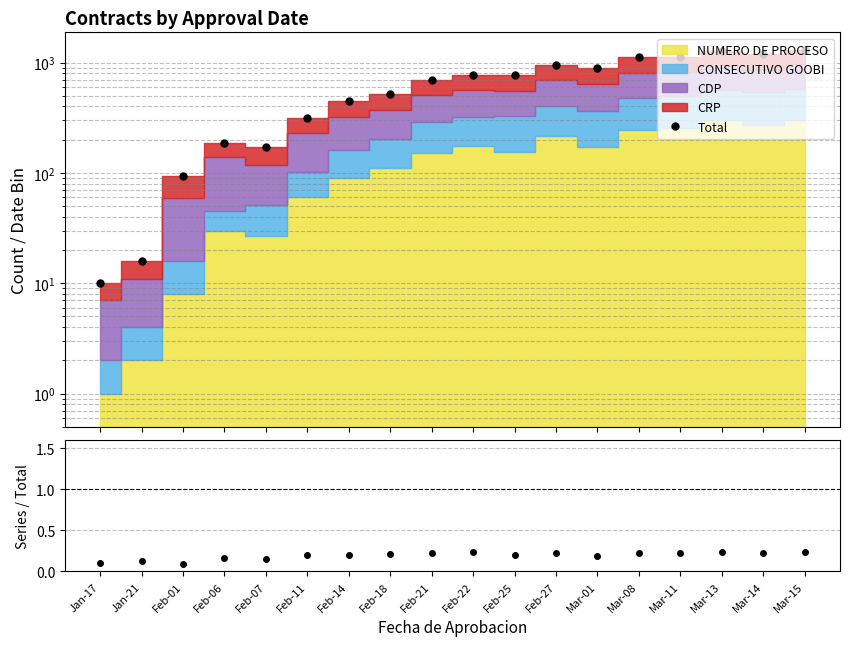

How many lines are shown in the chart?

2